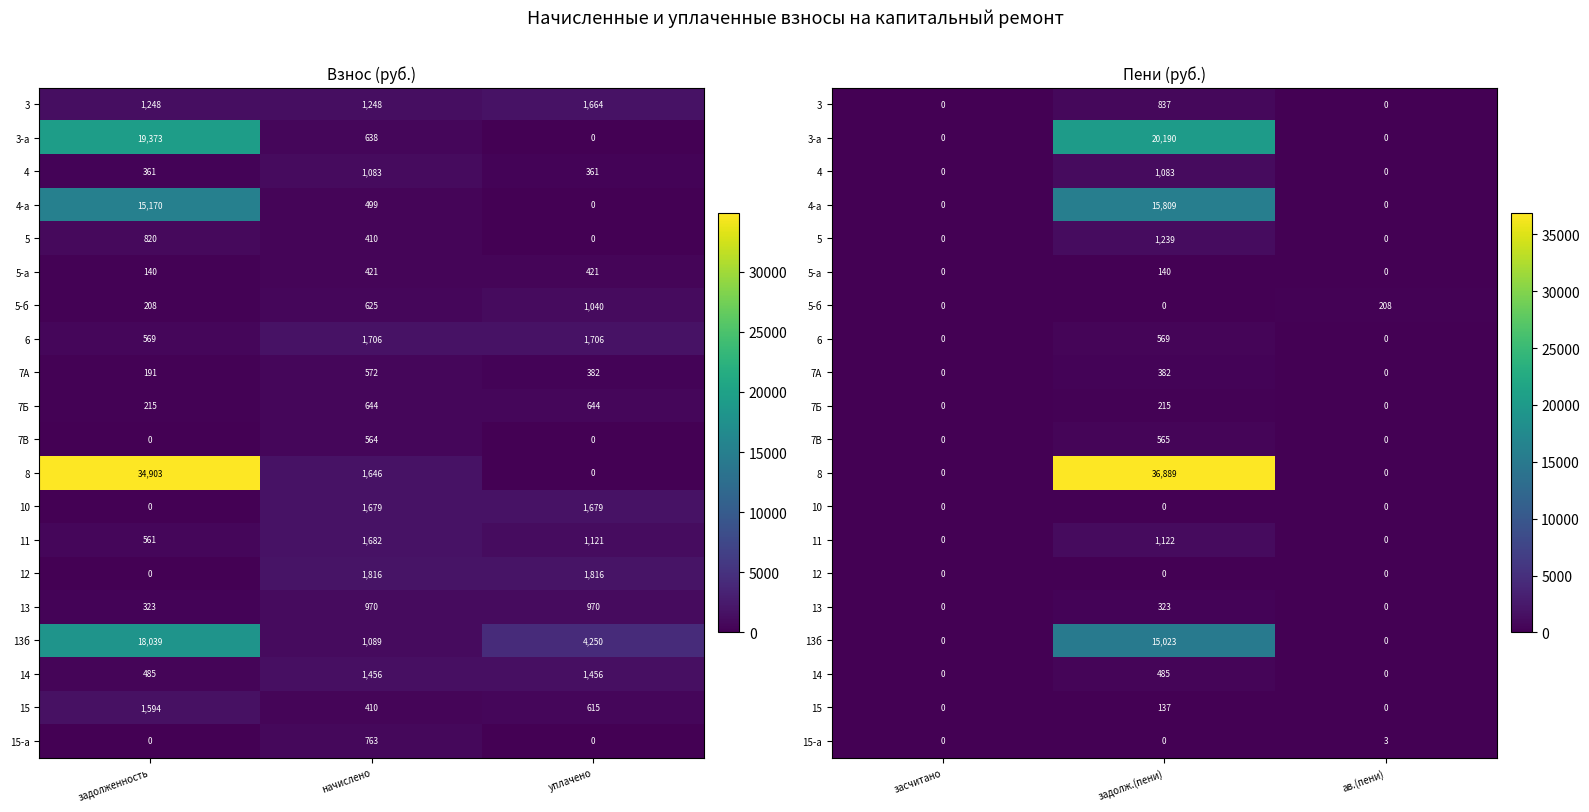

List the labels in order of 7Б value, smallest first.

засчитано, ав.(пени), задолж.(пени)